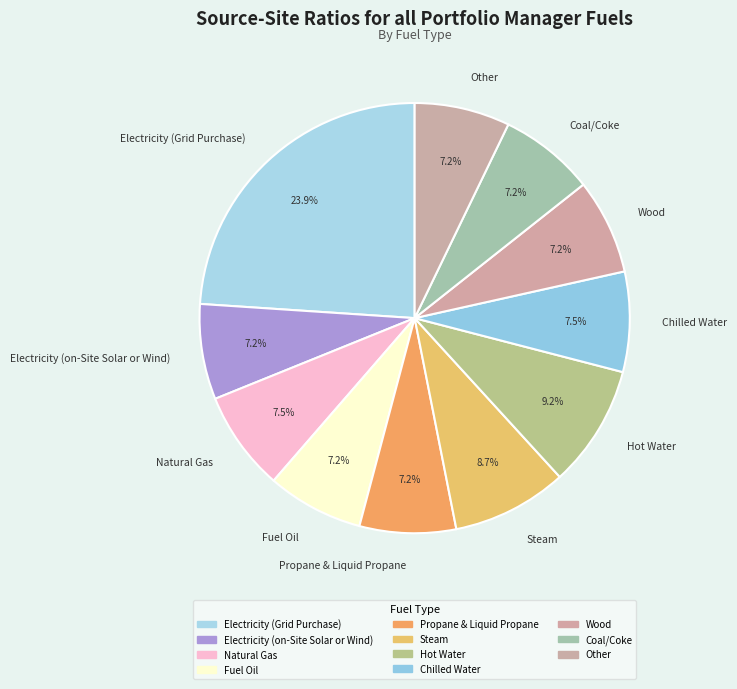

How many slices are in this pie chart?

11